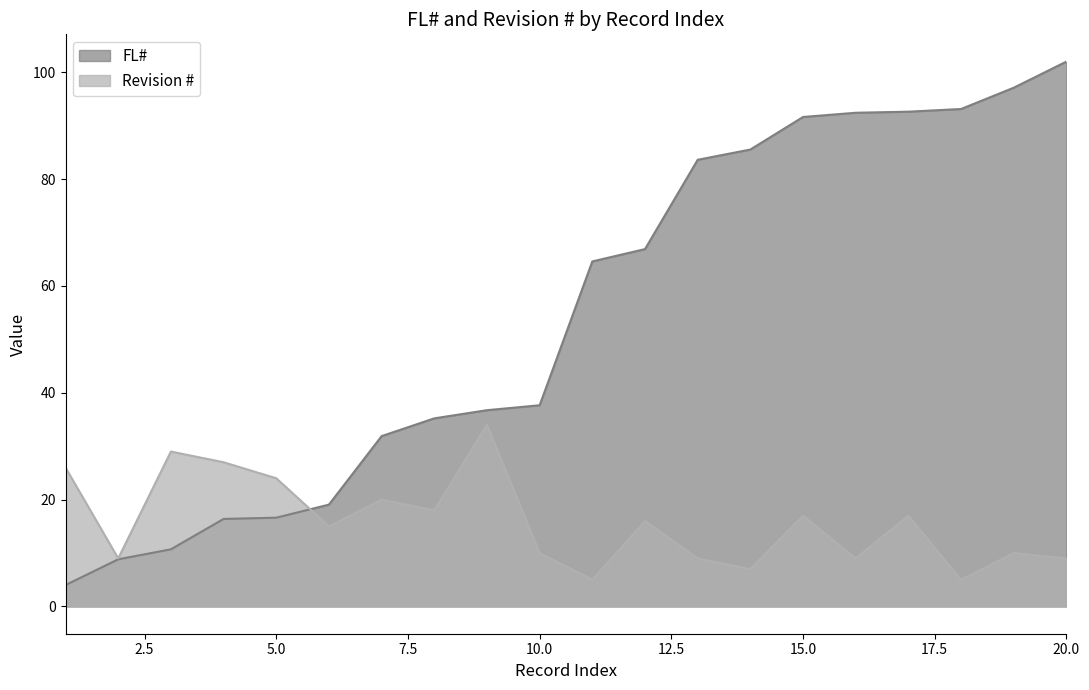

How many lines are shown in the chart?

2